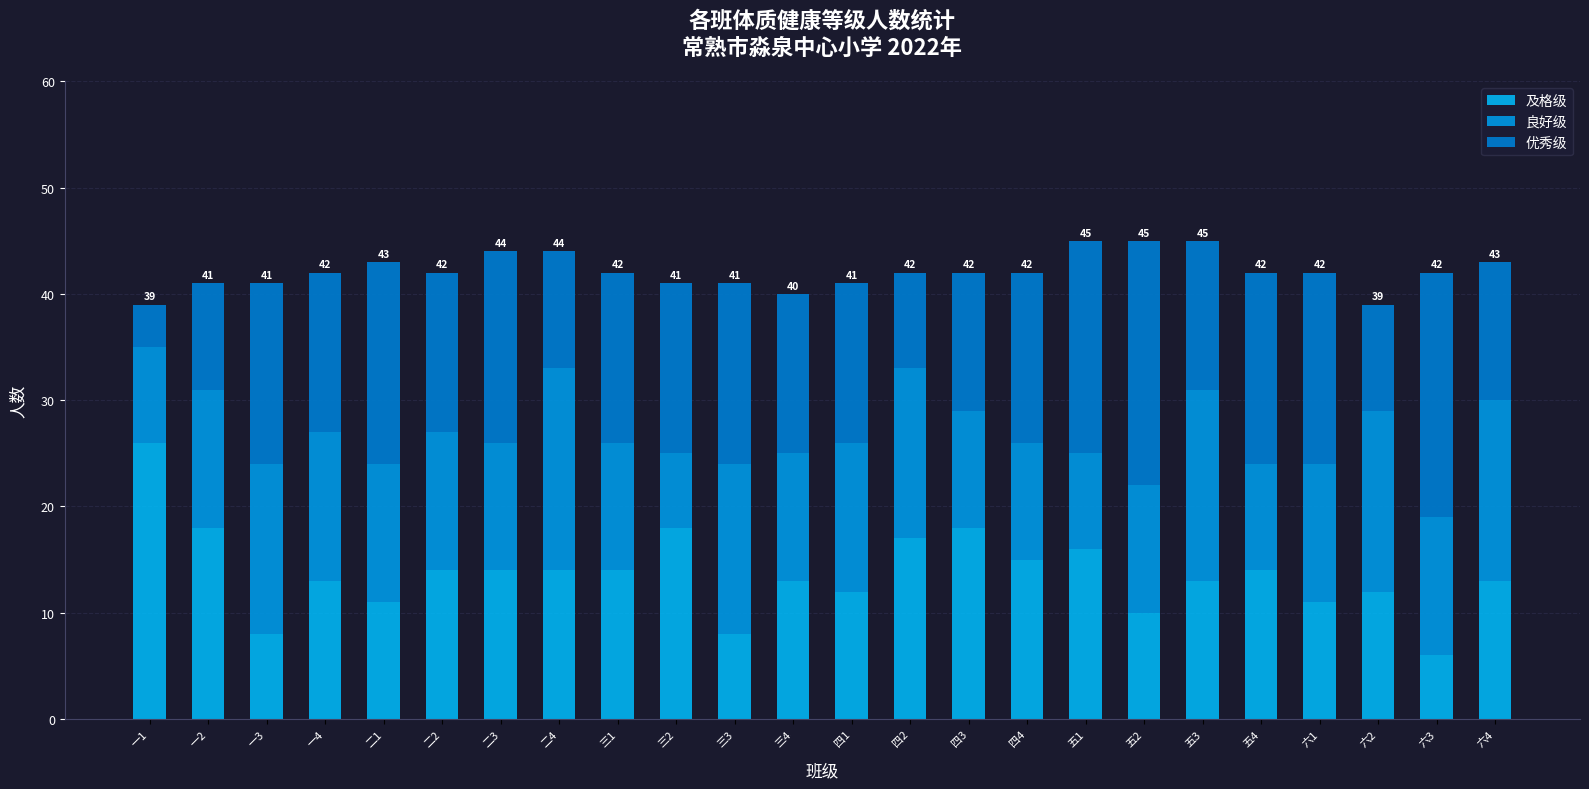

What is the average value of the 及格级 series?

14